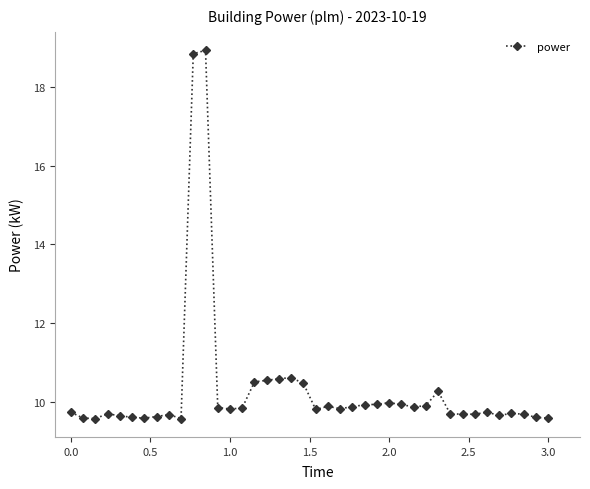

How many lines are shown in the chart?

1